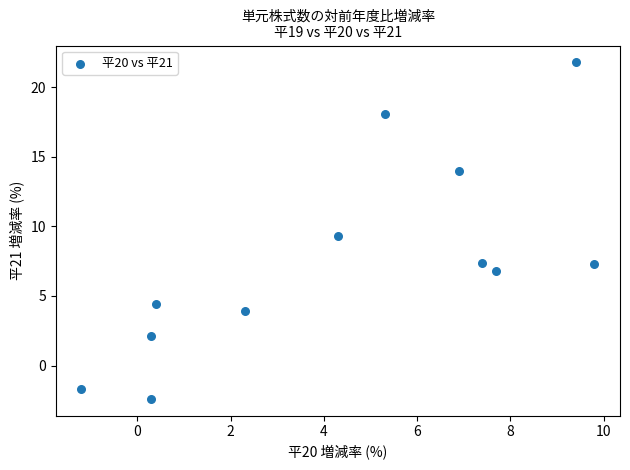

What Y value in the scatter plot is closest to 9?

9.3